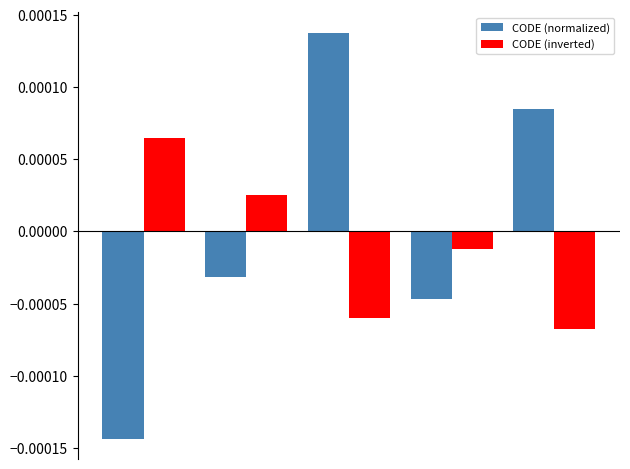

At how many categories does at least one series exceed 0?

4